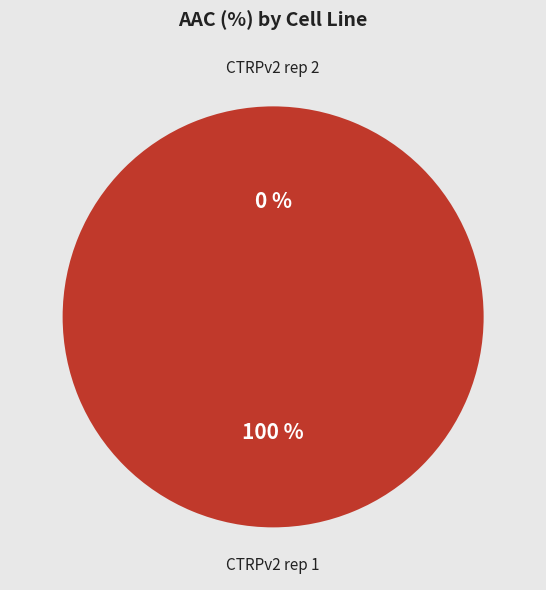

To the nearest percent, what is the combined percentage of CTRPv2 rep 1 and CTRPv2 rep 2?

100%